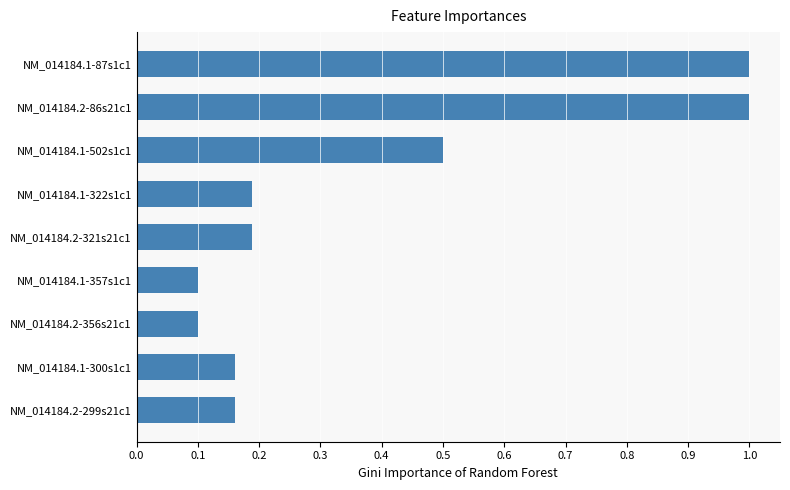

What is the maximum value shown in the chart?

1.0